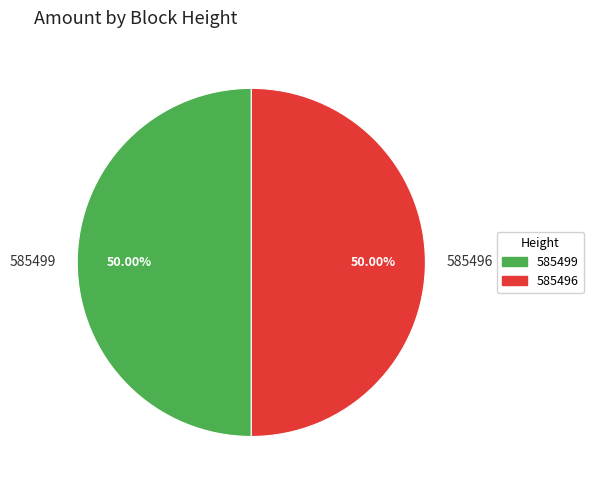

How many segments does this pie chart have?

2